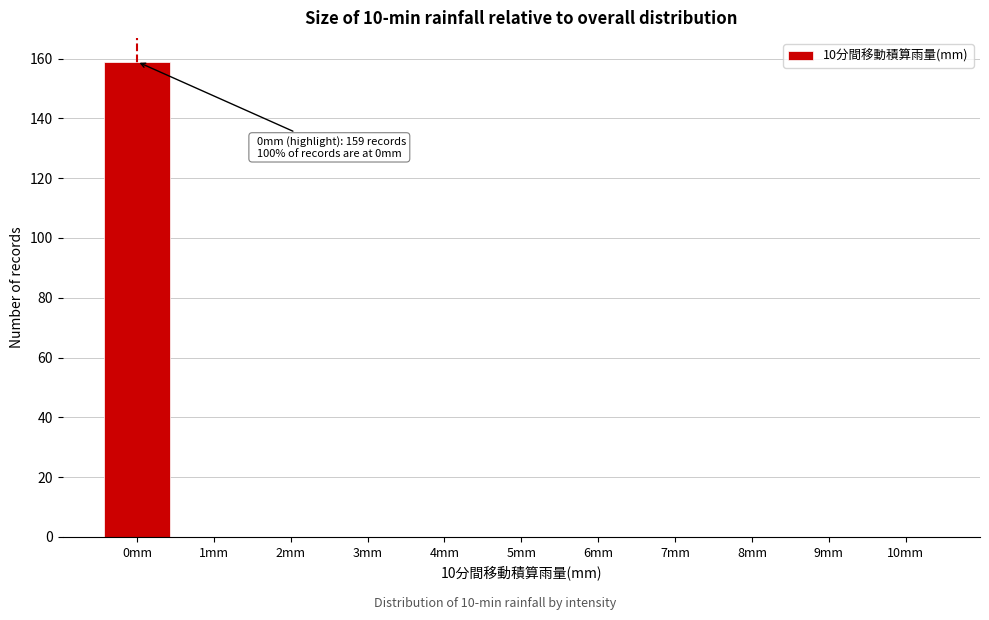

Reading left to right, list all the values displayed in this chart.

0mm=159	1mm=0	2mm=0	3mm=0	4mm=0	5mm=0	6mm=0	7mm=0	8mm=0	9mm=0	10mm=0